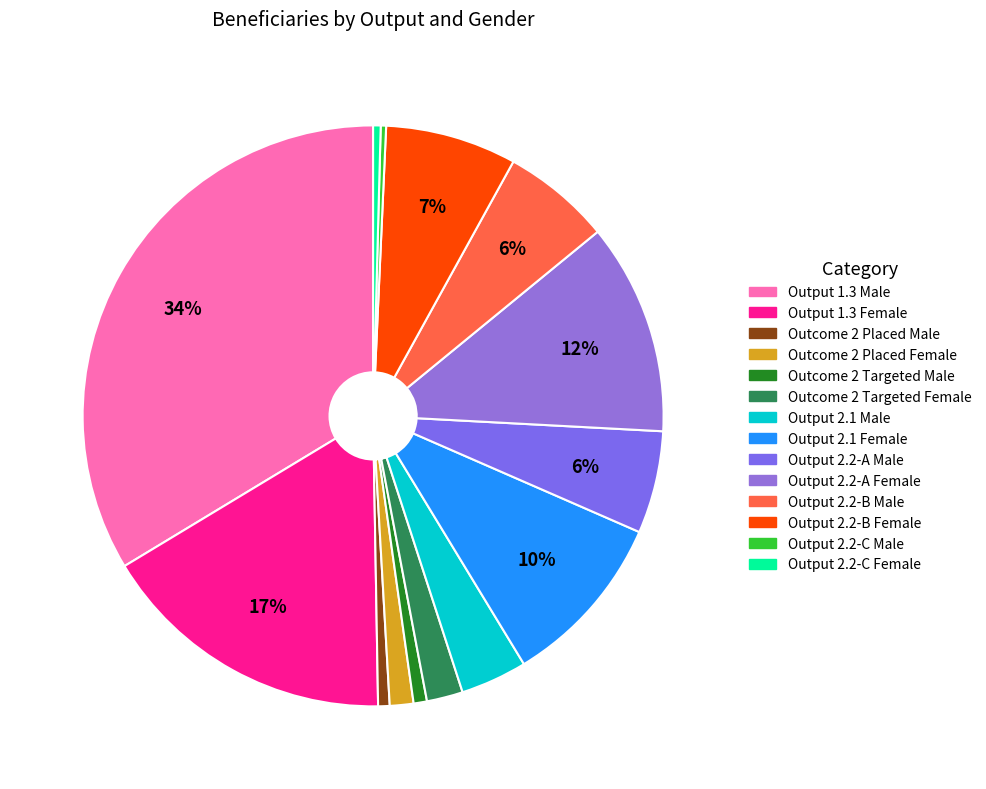

Count the number of slices in the pie.

14